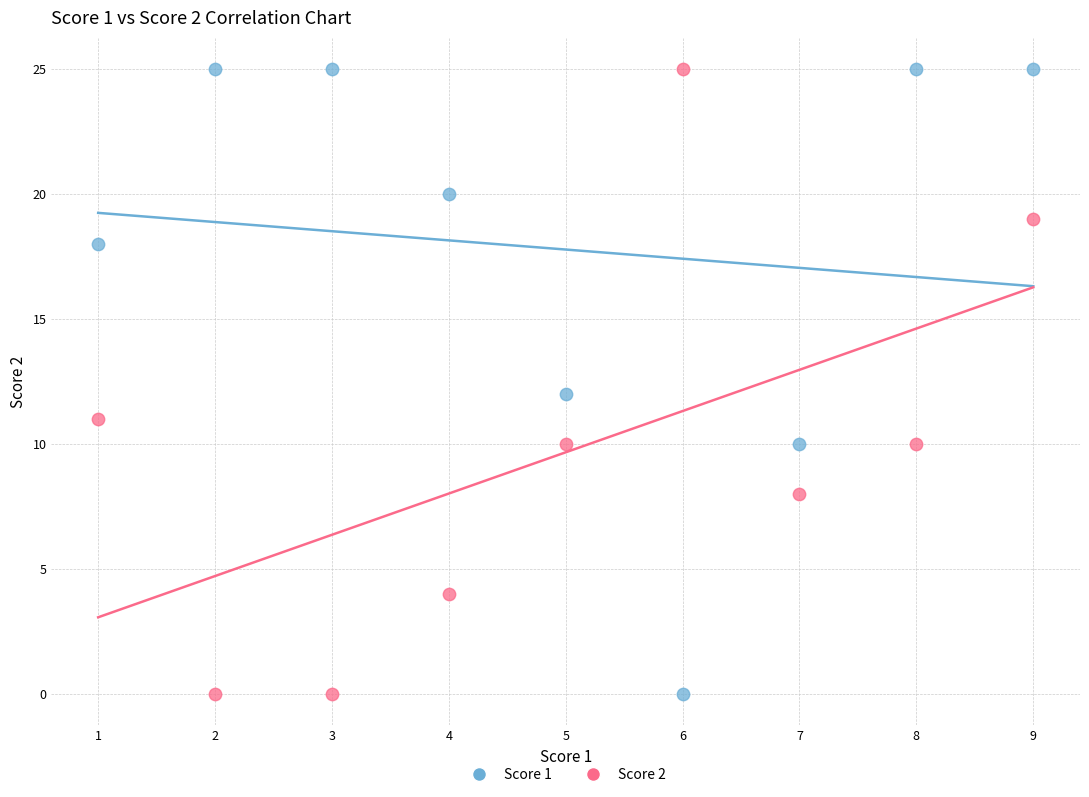

What is the X range (max minus min) for the scatter plot?

8